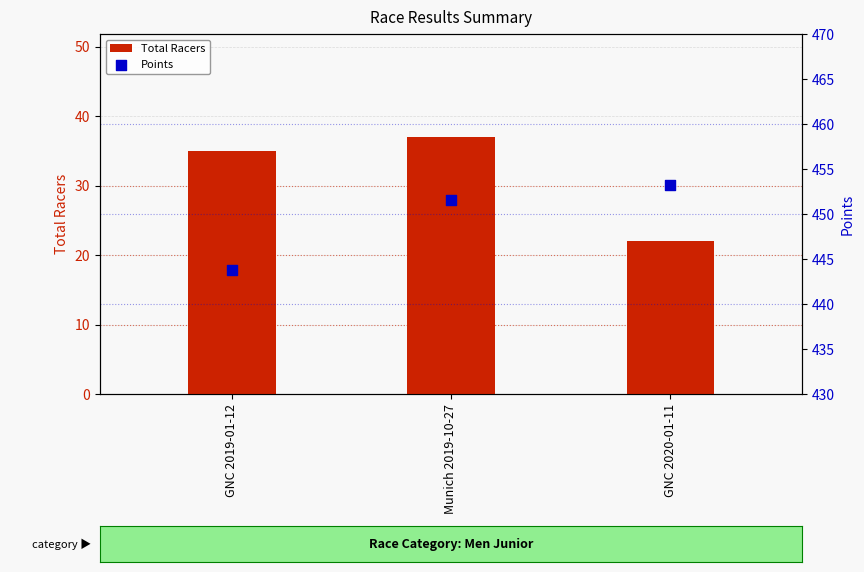

At which category is the sum across all series the highest?

Munich 2019-10-27